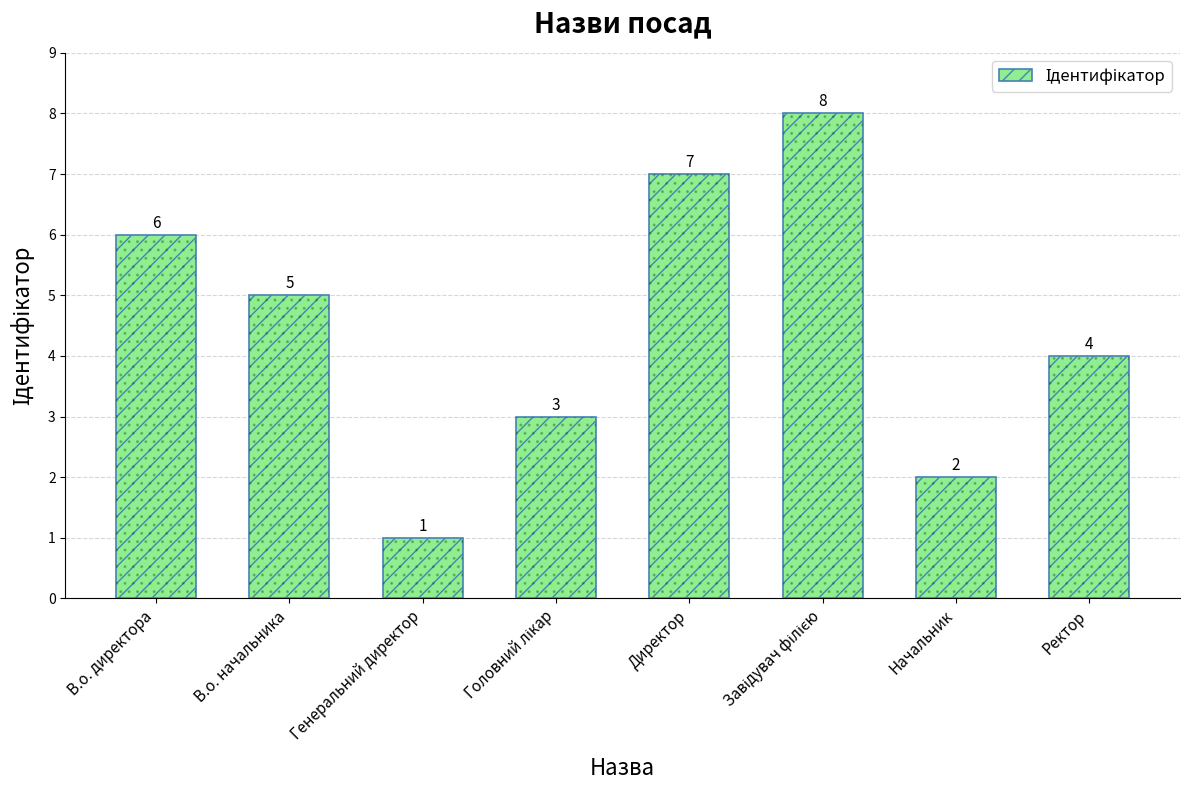

Reading left to right, what are all the values shown in this chart?

В.о. директора=6	В.о. начальника=5	Генеральний директор=1	Головний лікар=3	Директор=7	Завідувач філією=8	Начальник=2	Ректор=4